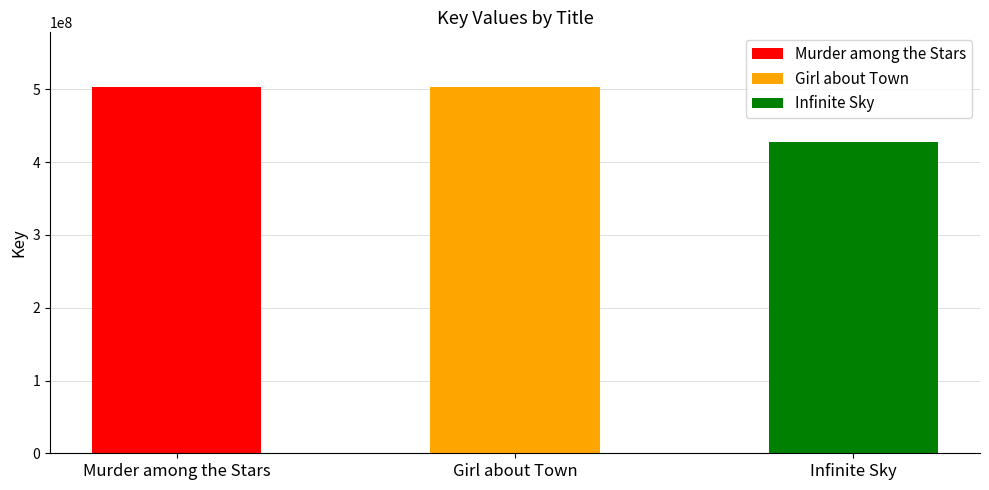

True or false: the data shows 669904822 at Girl about Town.

False